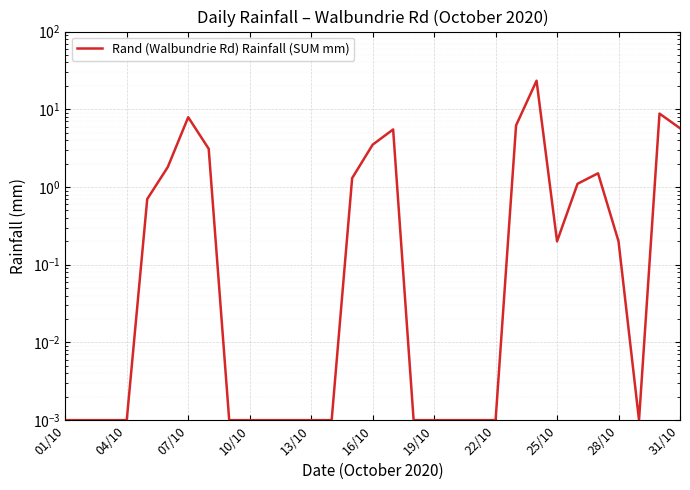

The chart shows a value of 5.5 at 29. True or false?

False